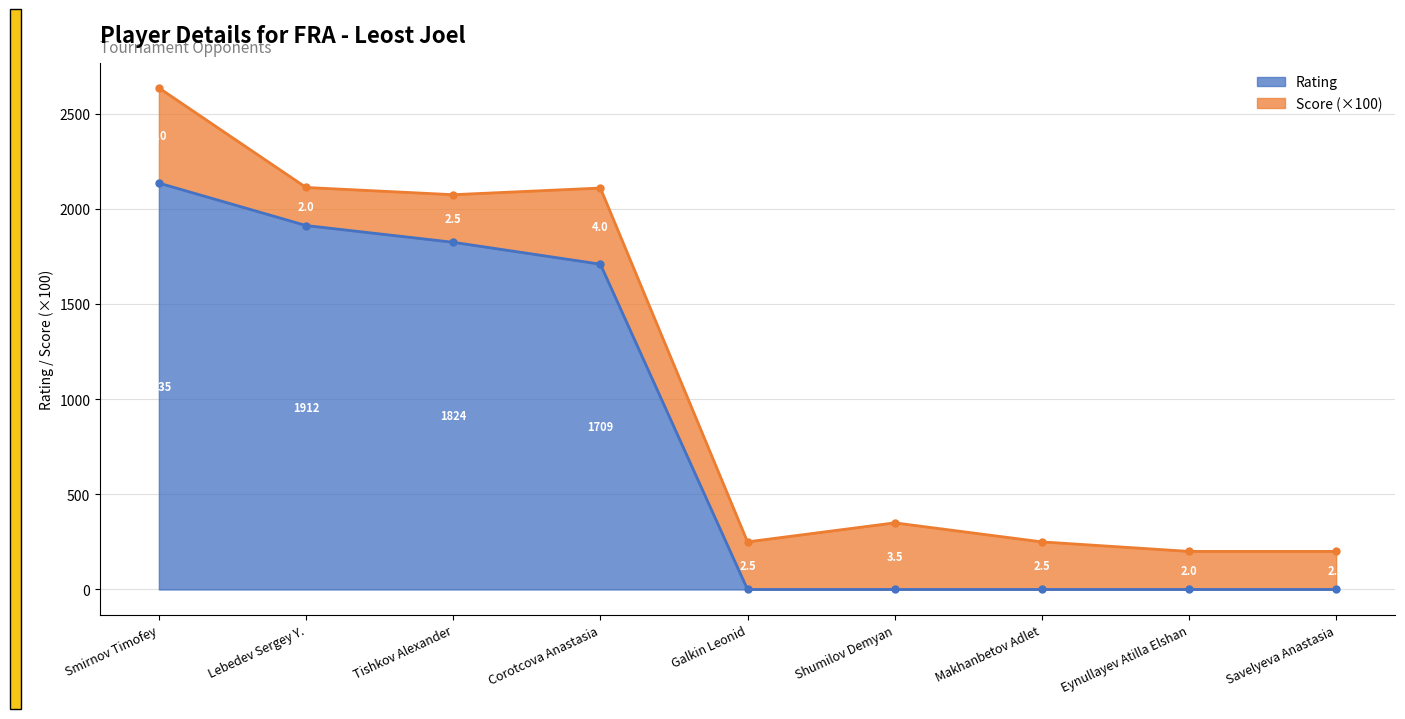

What is the change in value from Lebedev Sergey Y. to Shumilov Demyan?

-1912